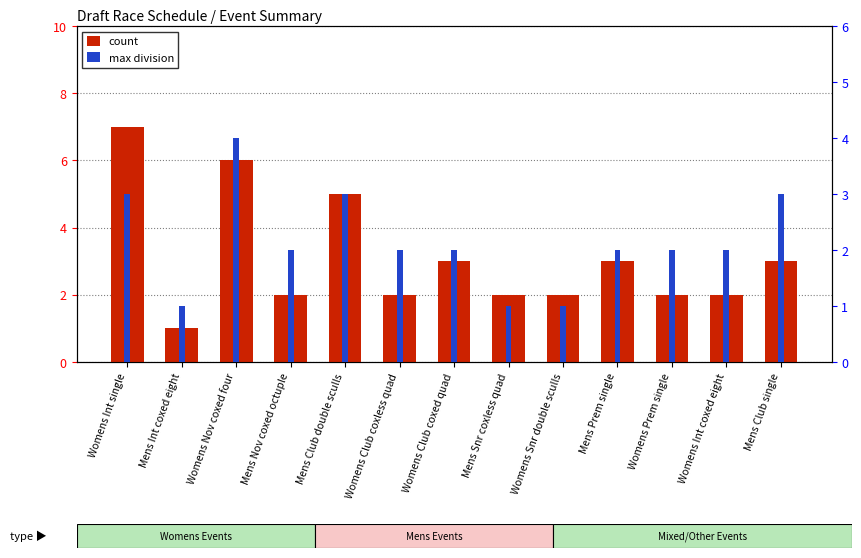

The value of division (max round) at Womens Nov coxed four is 2. True or false?

False